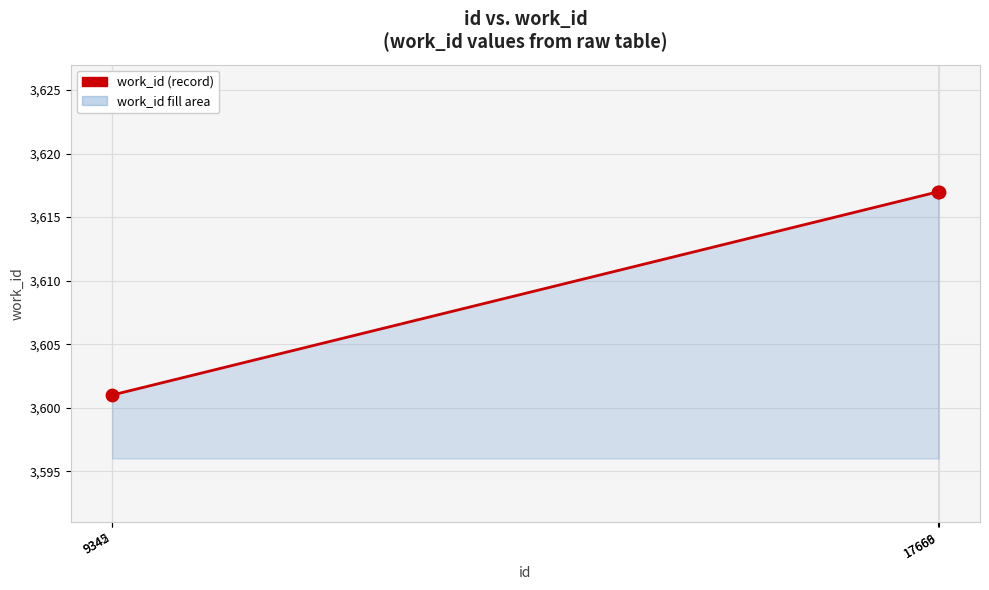

Which has a higher value, 17669 or 9342?

17669